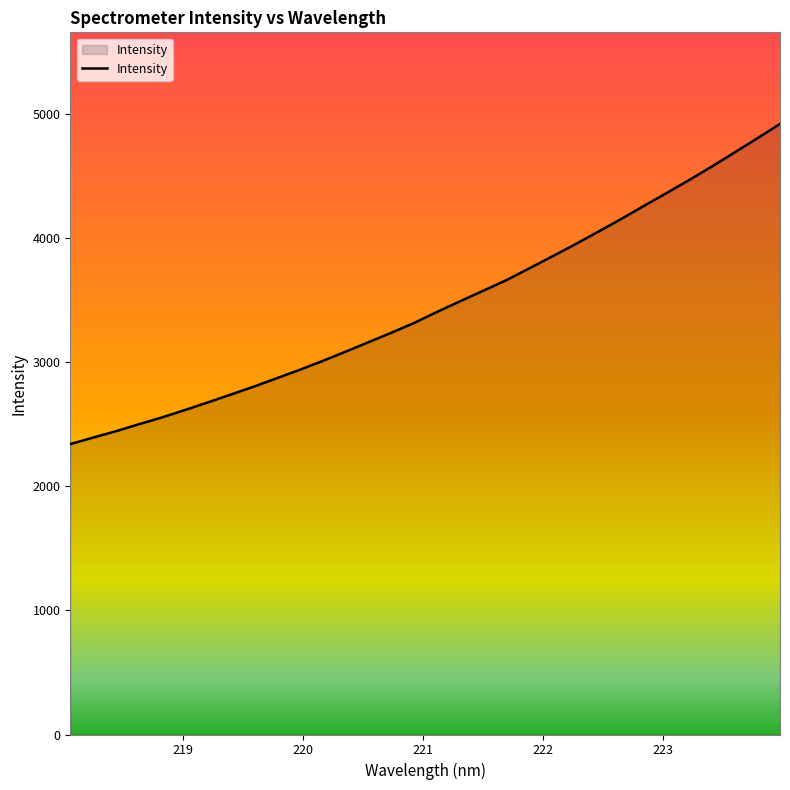

What is the difference between the maximum and minimum values?

2579.0